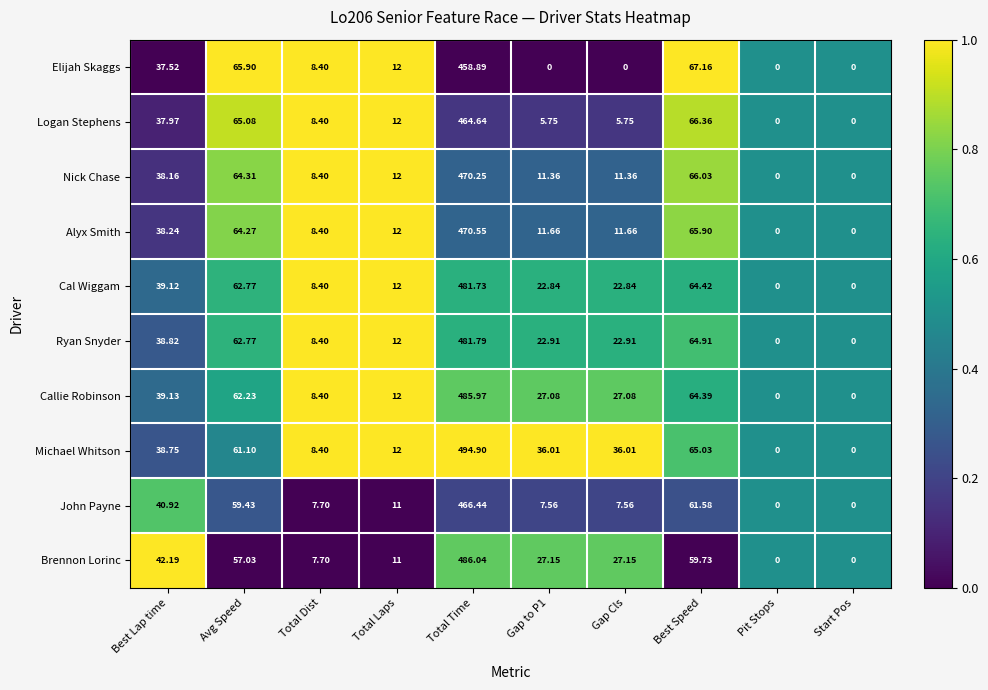

Which label corresponds to the largest value in the chart?

Total Time